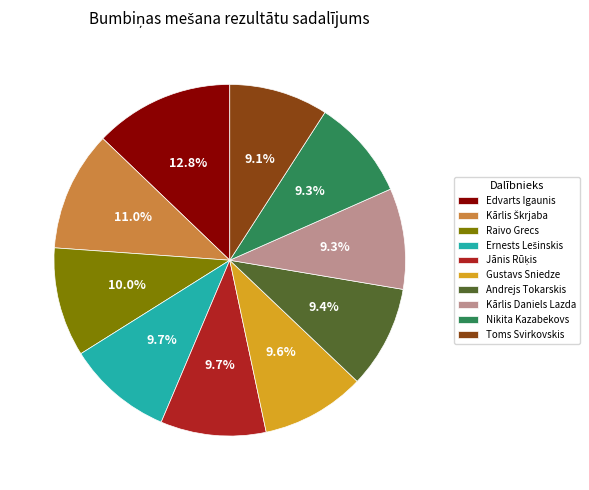

To the nearest percent, what is the combined percentage of Raivo Grecs and Gustavs Sniedze?

20%